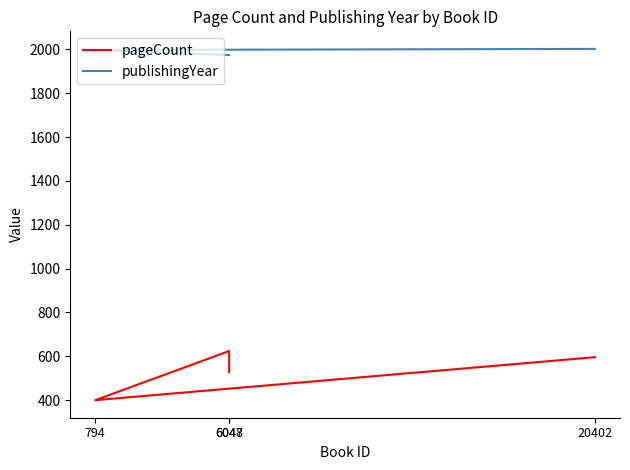

How many data points in pageCount are above 596?

1